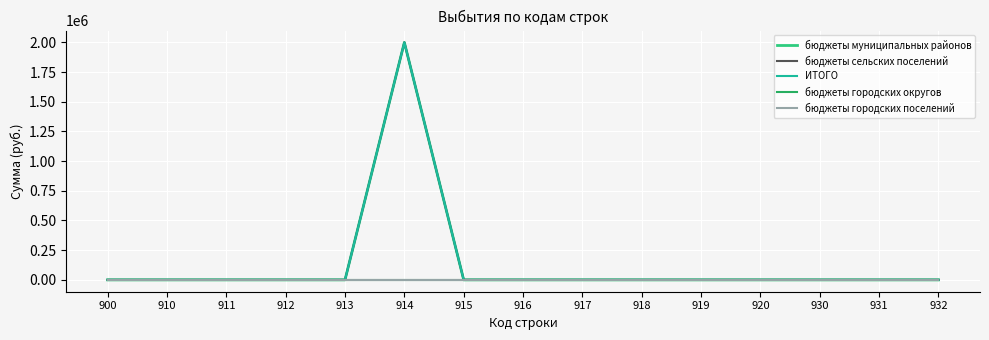

Does the chart have visible grid lines?

Yes